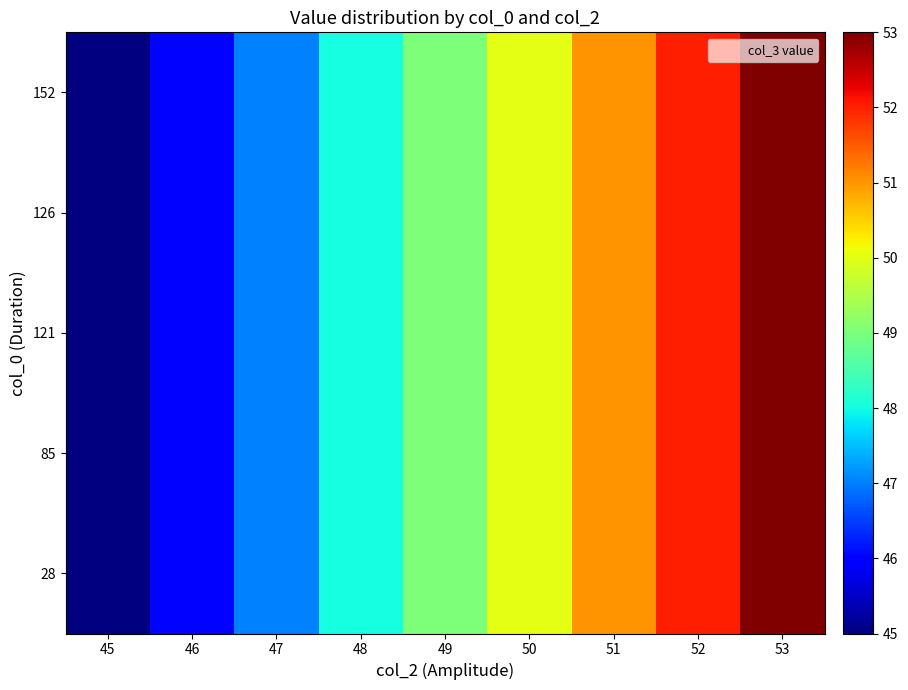

Count the number of data series in this chart.

5